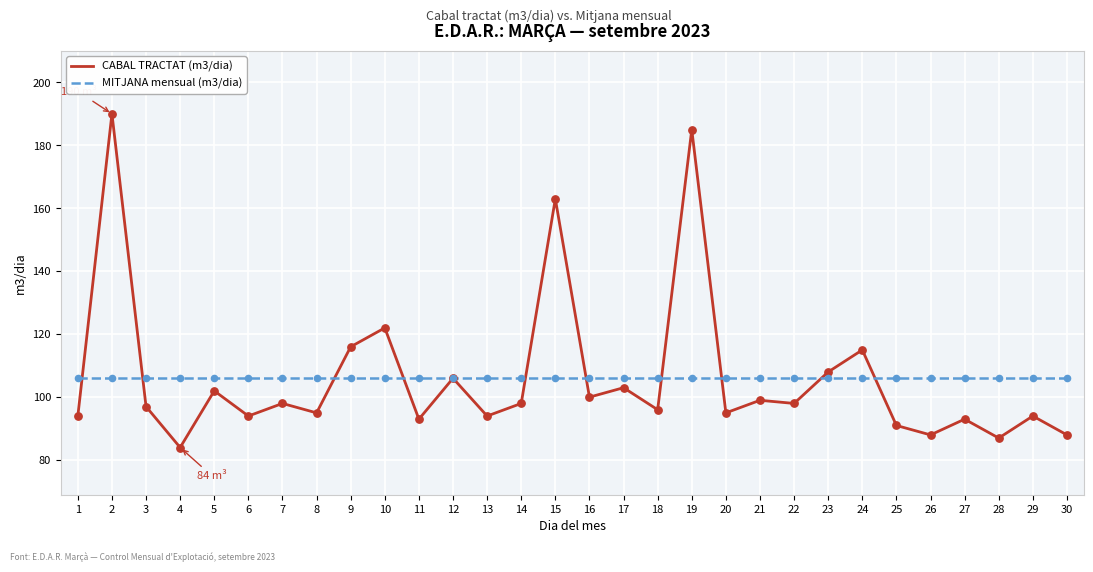

What is the total value across all series at 4?

190.2